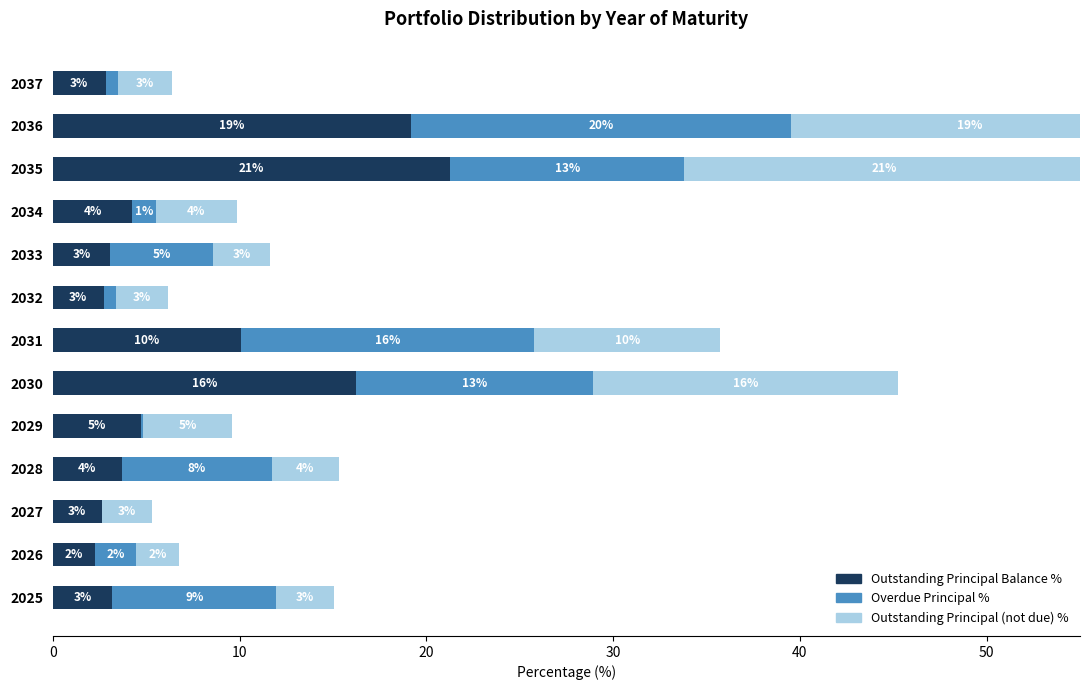

What is the sum of all Overdue Principal % values?

88.5